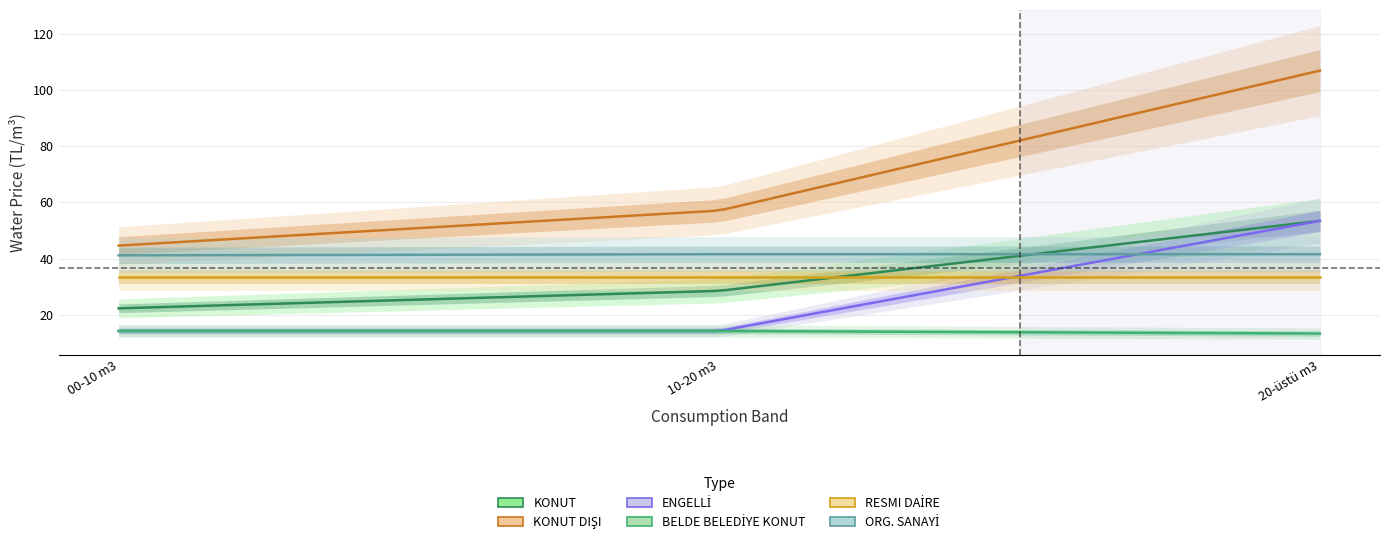

What is the smallest value displayed?

13.3